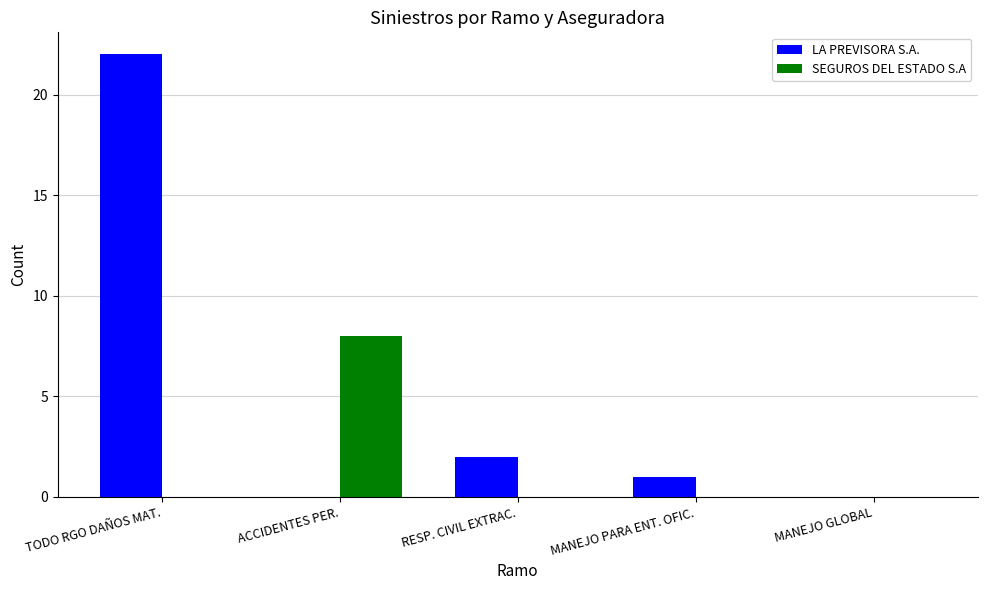

How many data points does each series have?

5